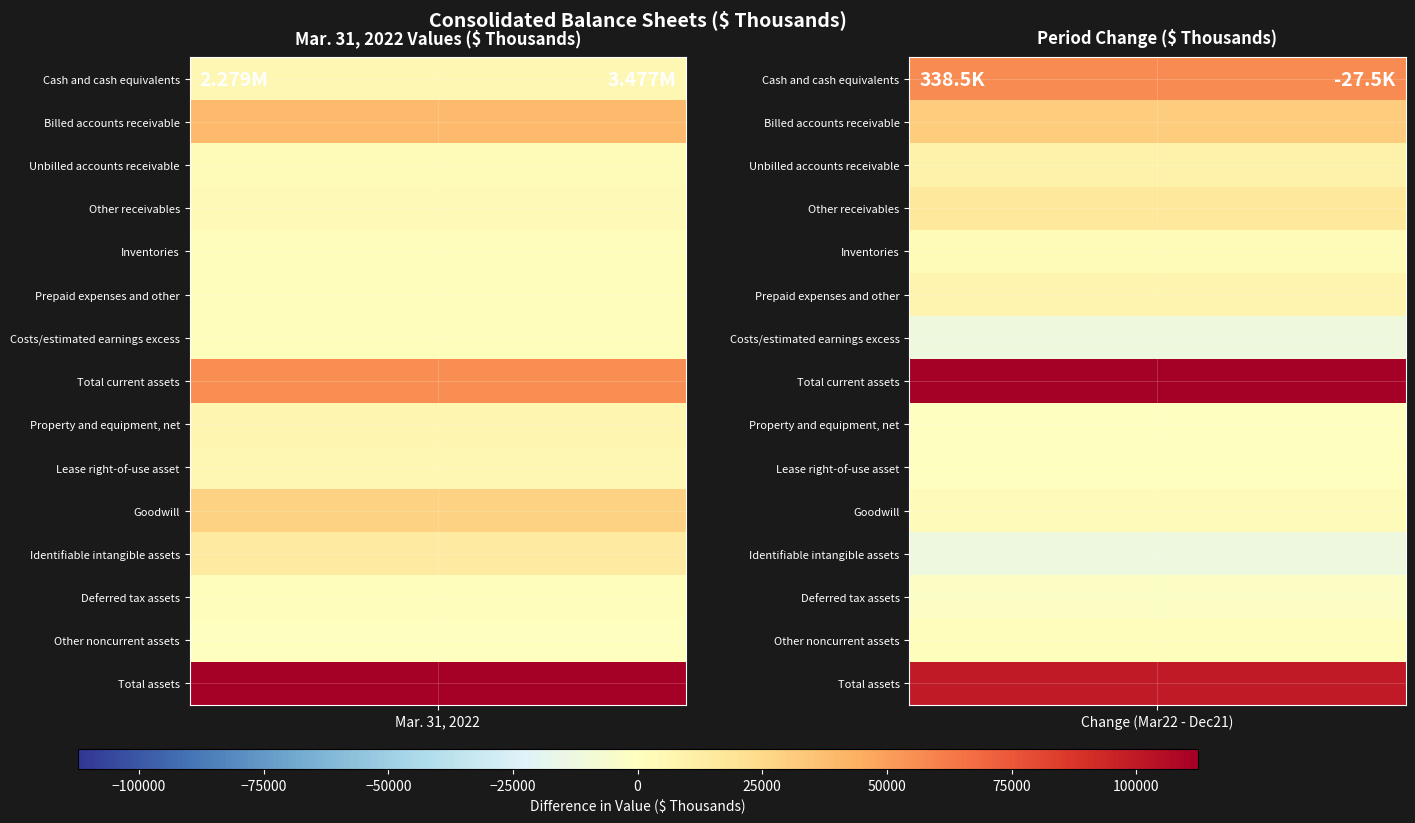

Between 0 and 1, which series saw the biggest shift?

Total current assets